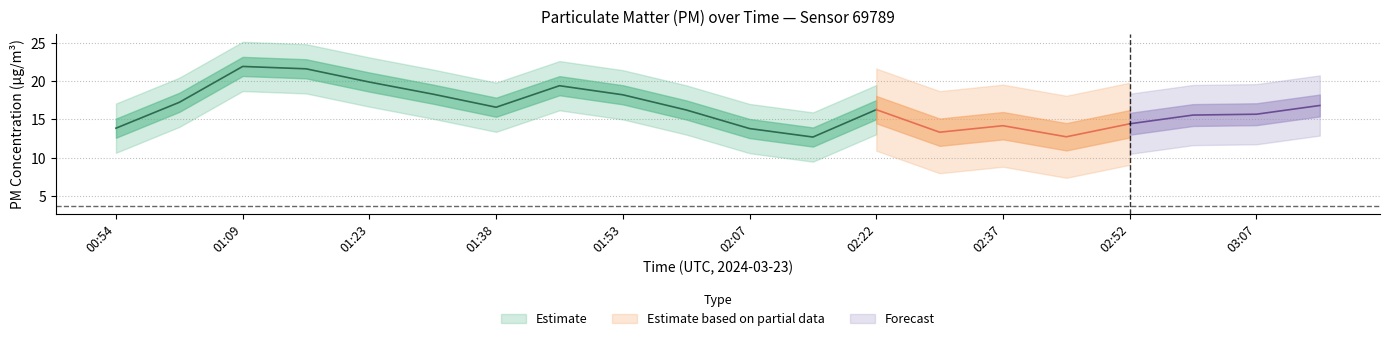

True or false: P1 has more than 0 interior local peaks.

True